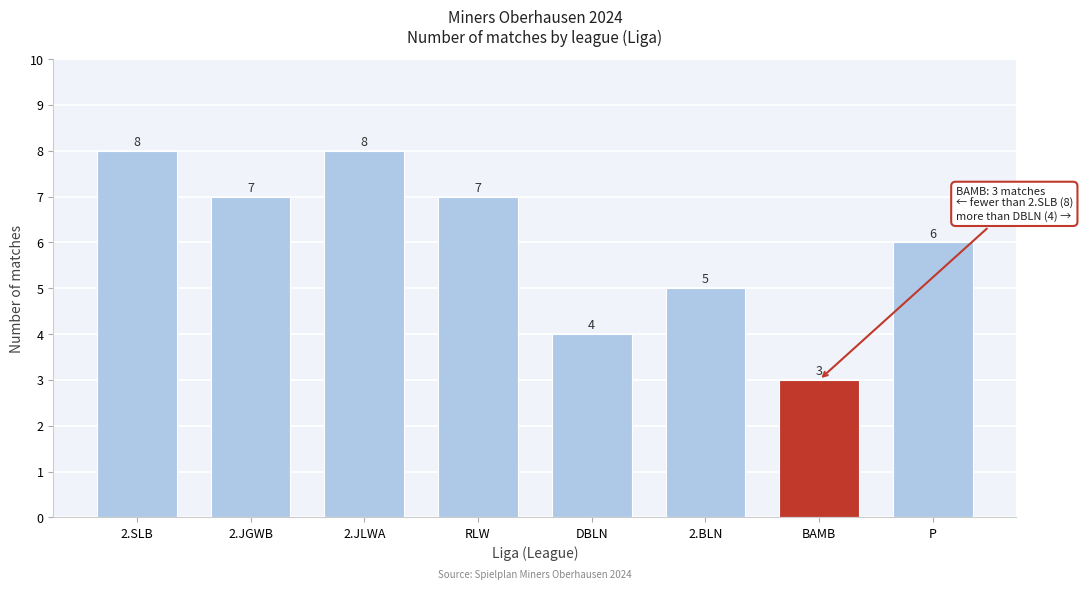

What position from the left is 2.JGWB?

2